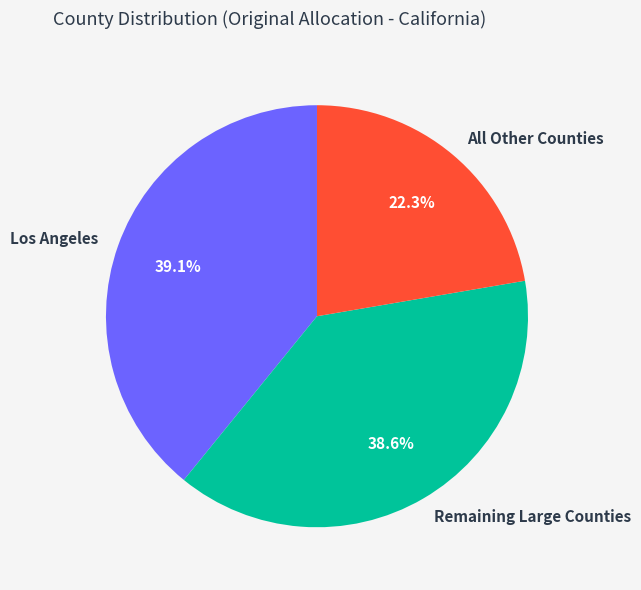

To the nearest percent, what is the average slice percentage?

33%